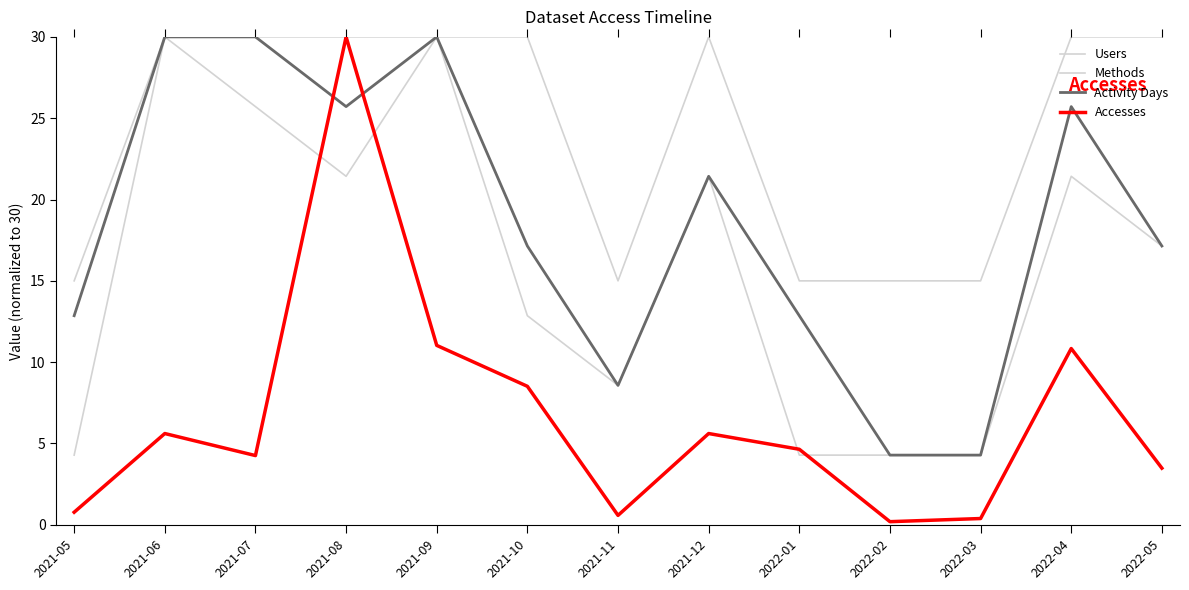

What is the difference between the maximum and second lowest values in the Methods series?

15.0